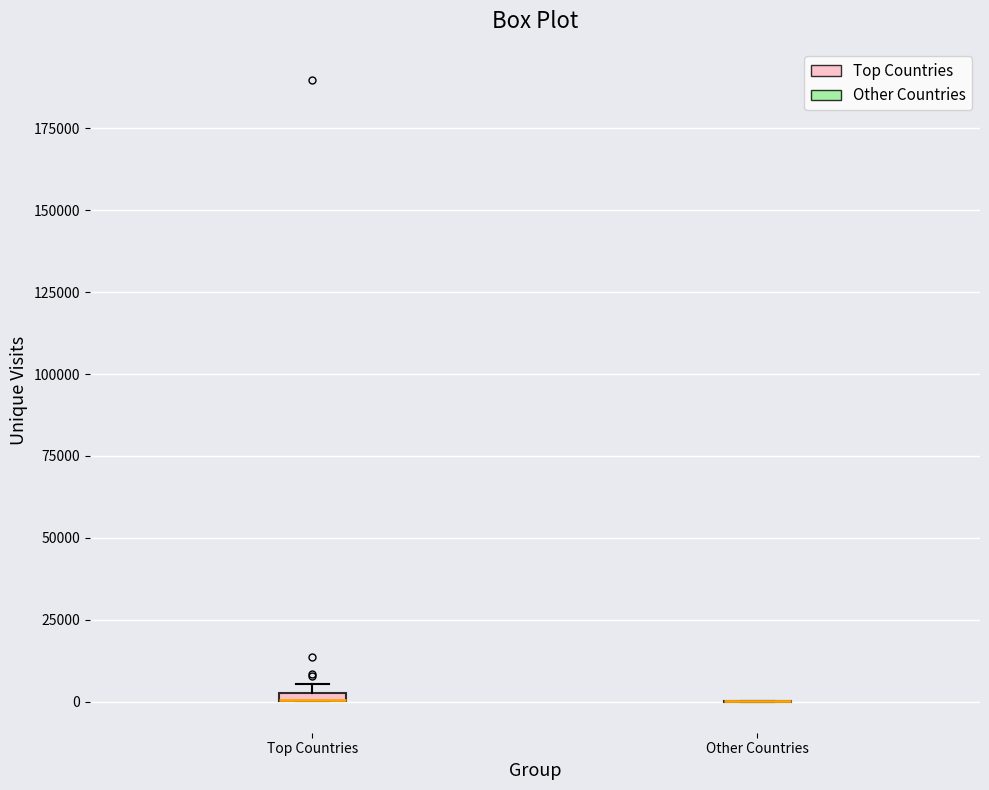

Where is the lower edge of the box for Top Countries on the y-axis? The values are not printed on the chart, so give them approximately, as read against the axis.

0